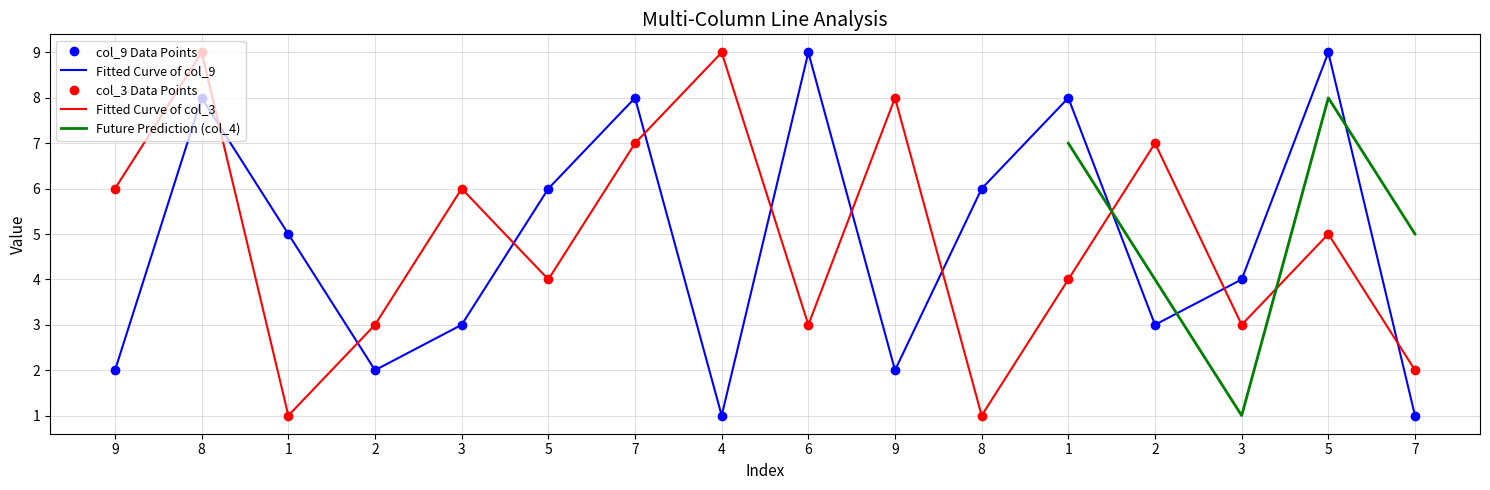

Which series has the widest spread of values?

col_9